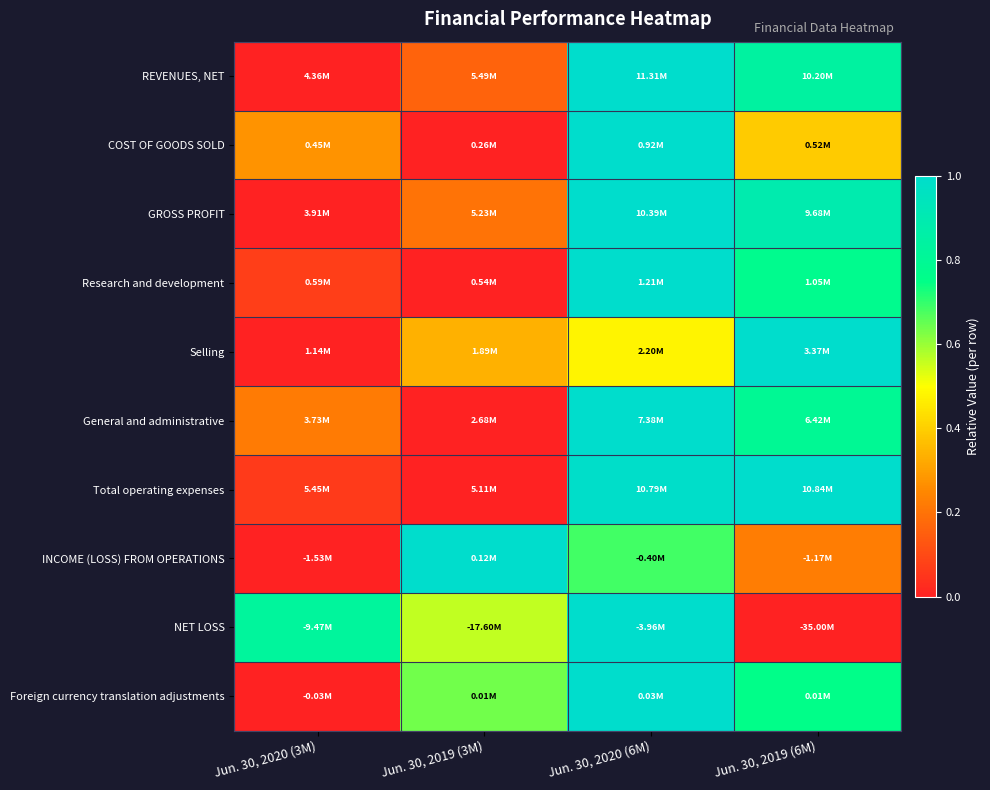

What is the maximum value shown in the chart?

1.0